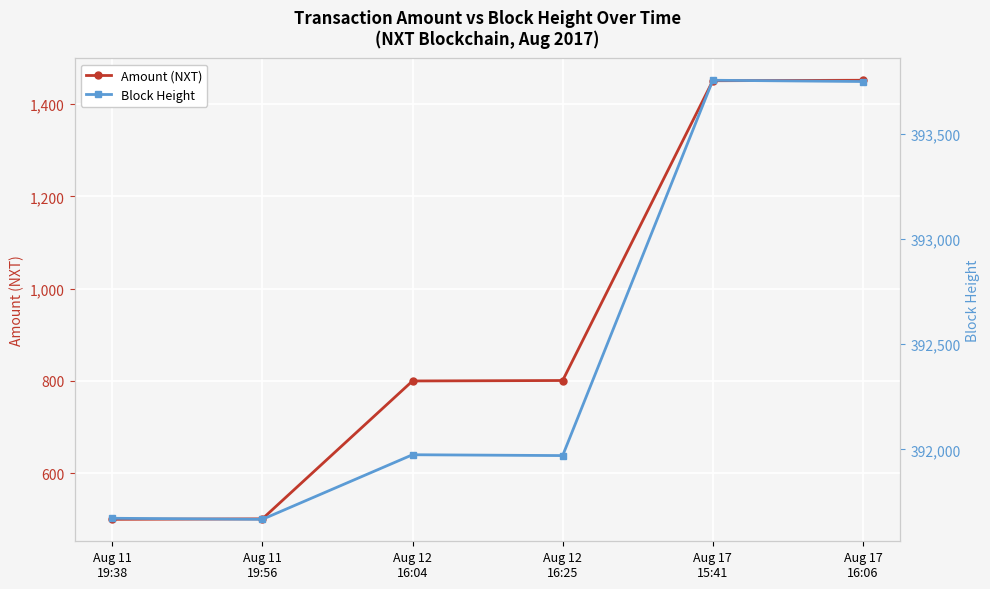

Which label corresponds to the smallest value in the chart?

Aug 11
19:38